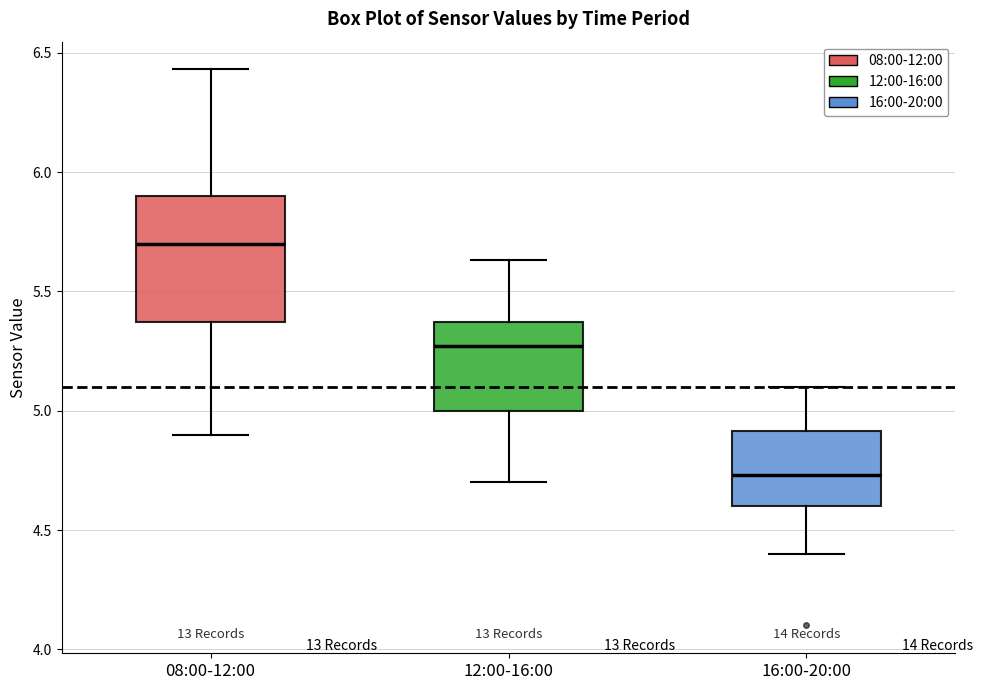

Reading left to right, transcribe this box plot: for each box, give where its median line is, the range the box spans, and where its two whiskers end, as read against the y-axis. The values are not printed on the chart, so give them approximately, as read against the axis.

08:00-12:00: median 5.70, box 5.35 to 5.90, whiskers 4.90 to 6.45
12:00-16:00: median 5.25, box 5.00 to 5.35, whiskers 4.70 to 5.65
16:00-20:00: median 4.75, box 4.60 to 4.90, whiskers 4.40 to 5.10